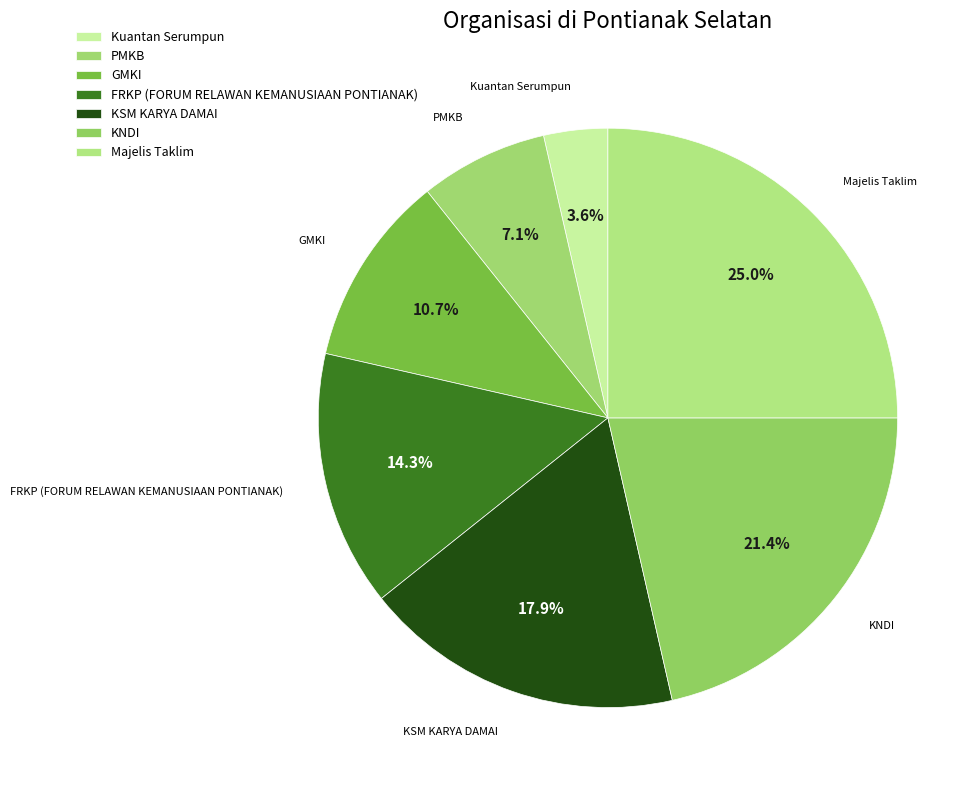

How many slices are in this pie chart?

7